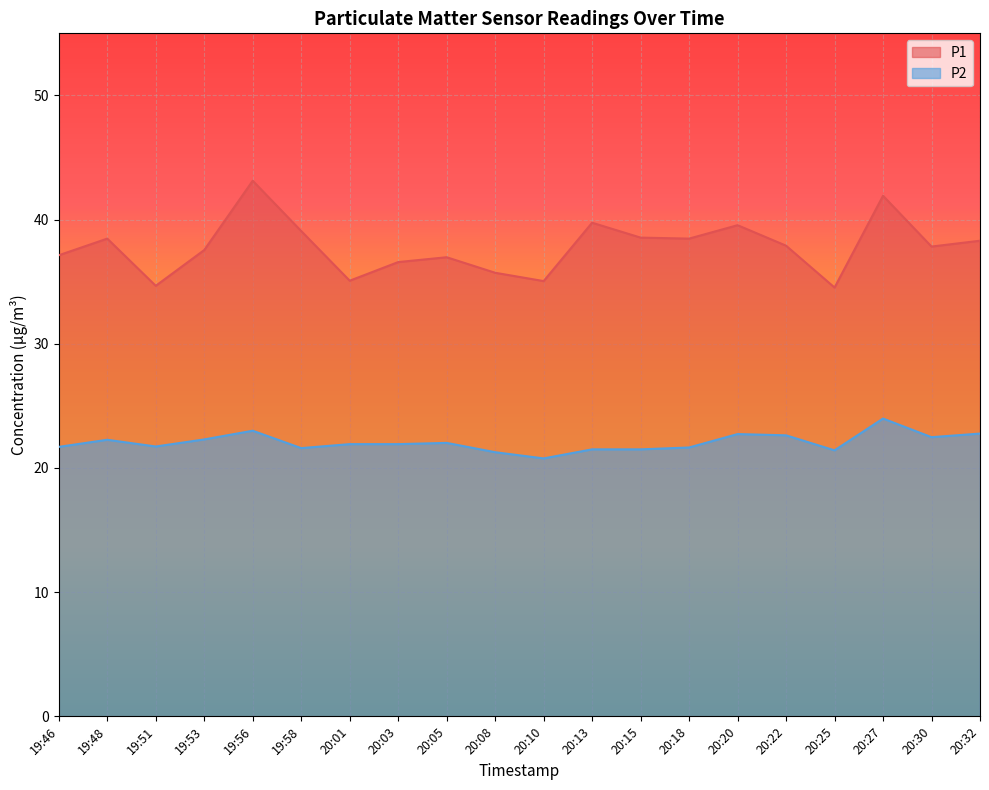

Does the chart display data point markers on the line(s)?

No